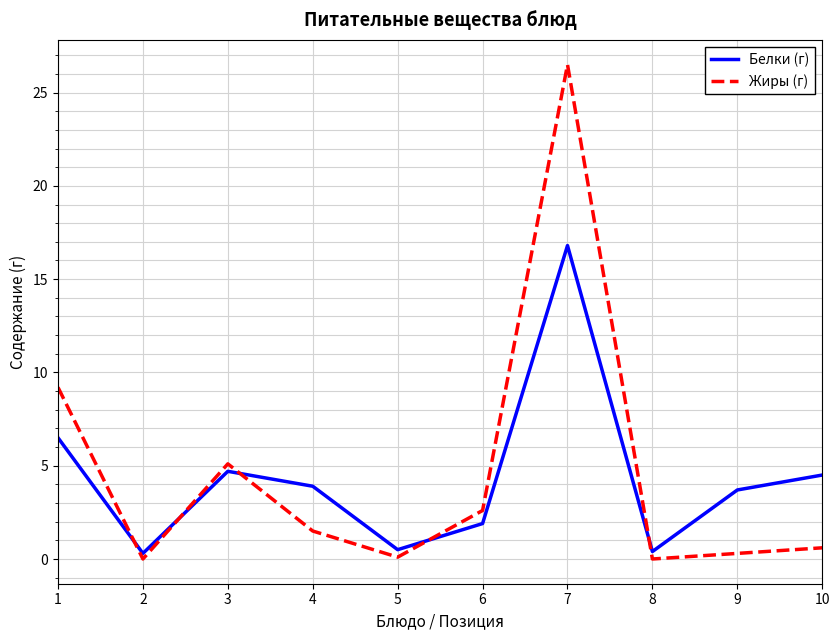

Which series changed the most between 2 and 4?

Белки (г)